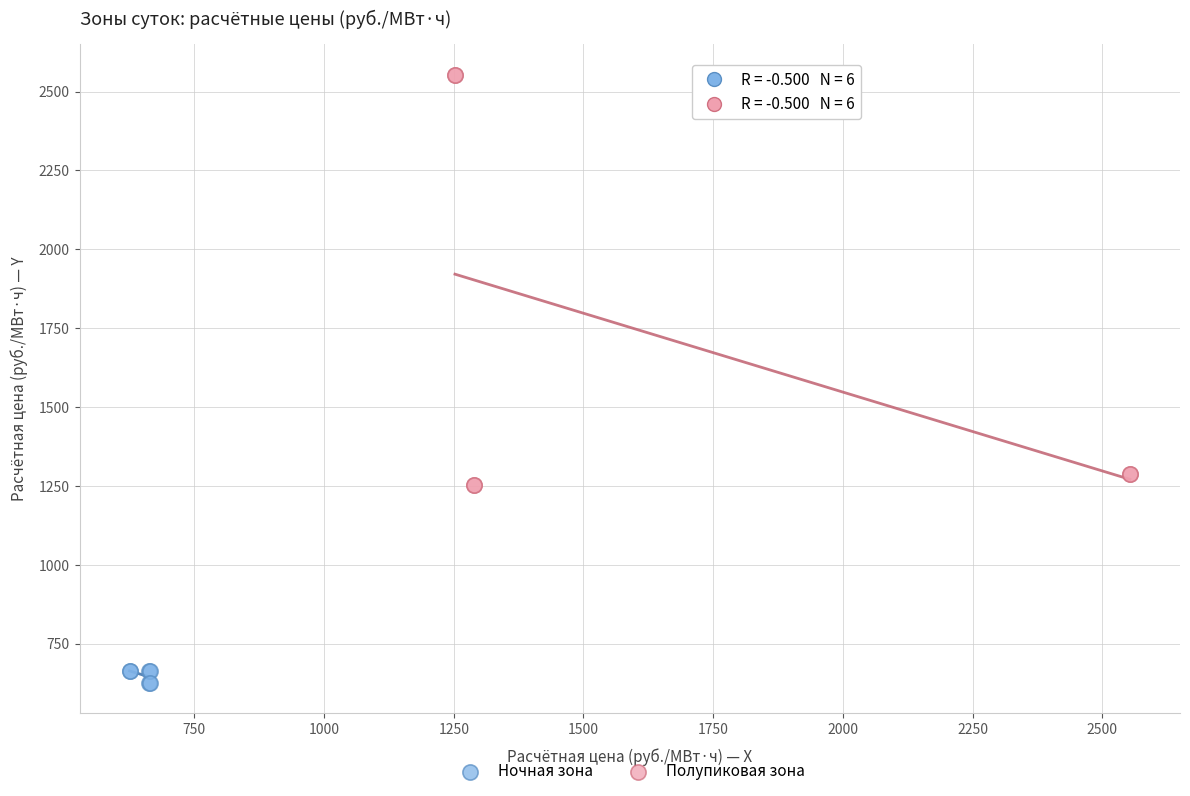

Which series has the widest spread of Y values?

Полупиковая зона